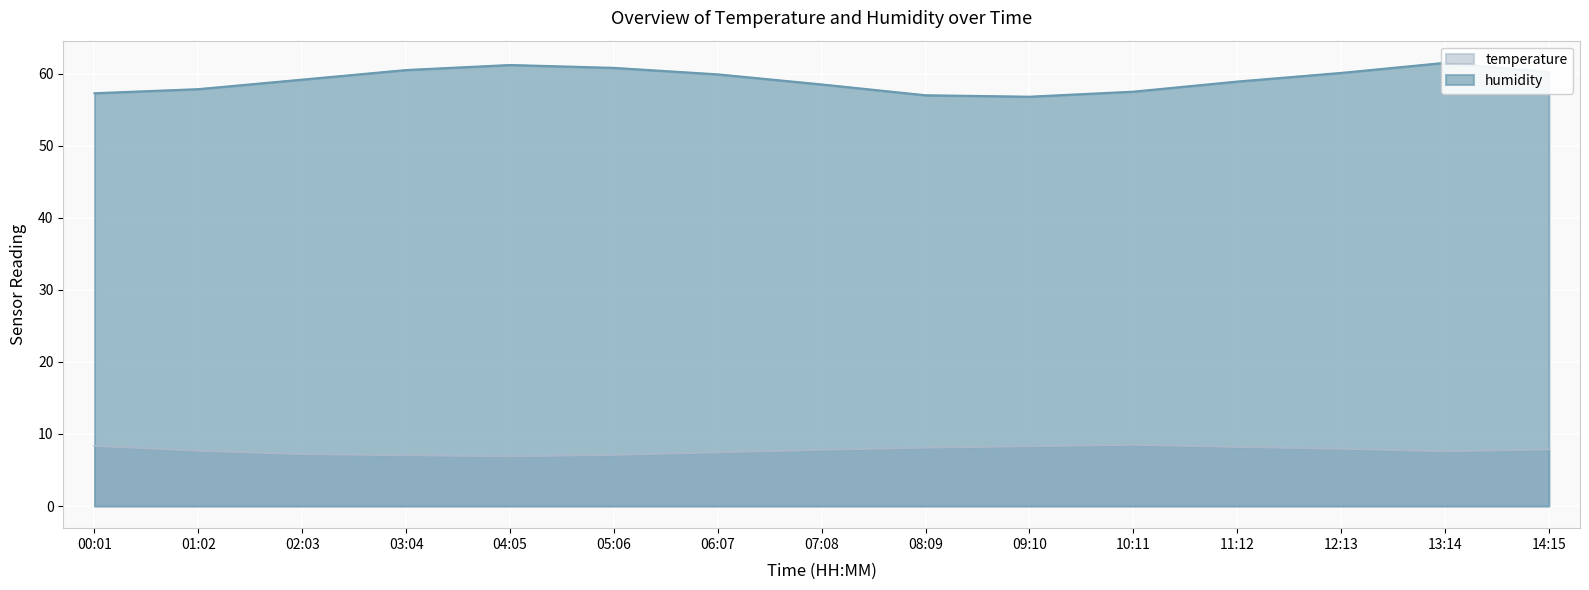

What is the greatest value displayed?

61.5